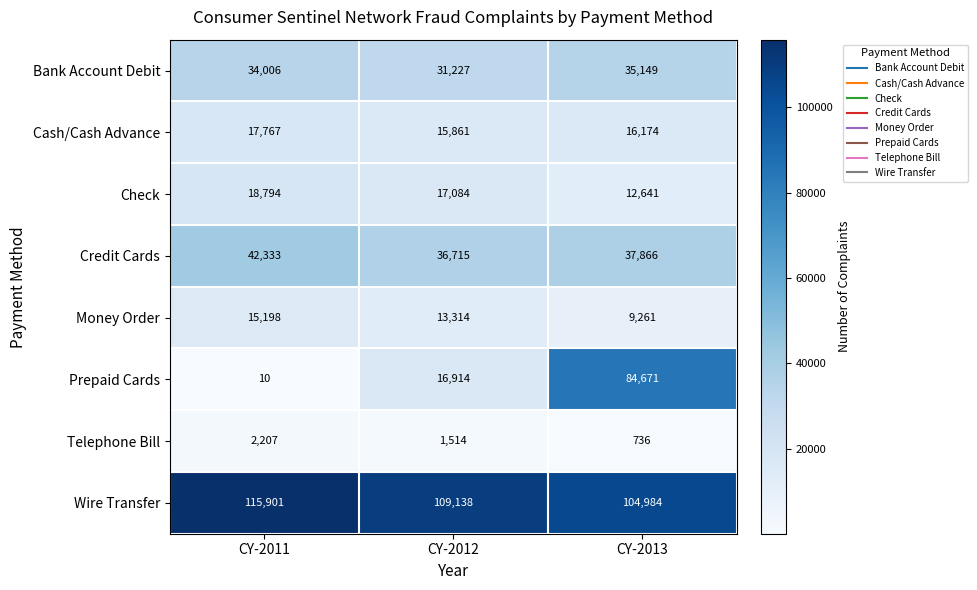

Reading right to left, transcribe all the data shown in this chart.

Bank Account Debit: 35149	31227	34006
Cash/Cash Advance: 16174	15861	17767
Check: 12641	17084	18794
Credit Cards: 37866	36715	42333
Money Order: 9261	13314	15198
Prepaid Cards: 84671	16914	10
Telephone Bill: 736	1514	2207
Wire Transfer: 104984	109138	115901